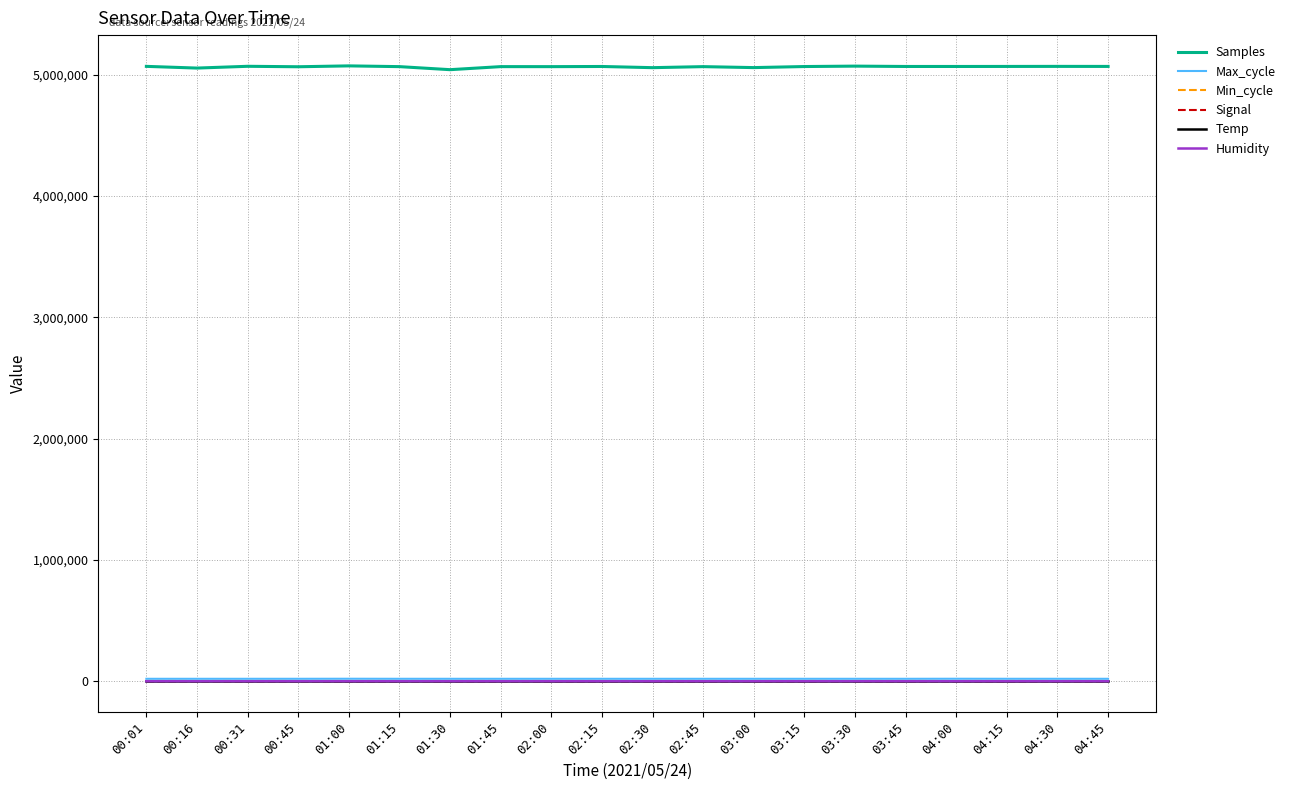

What is the difference between the highest and lowest values at 01:00?

5071781.0